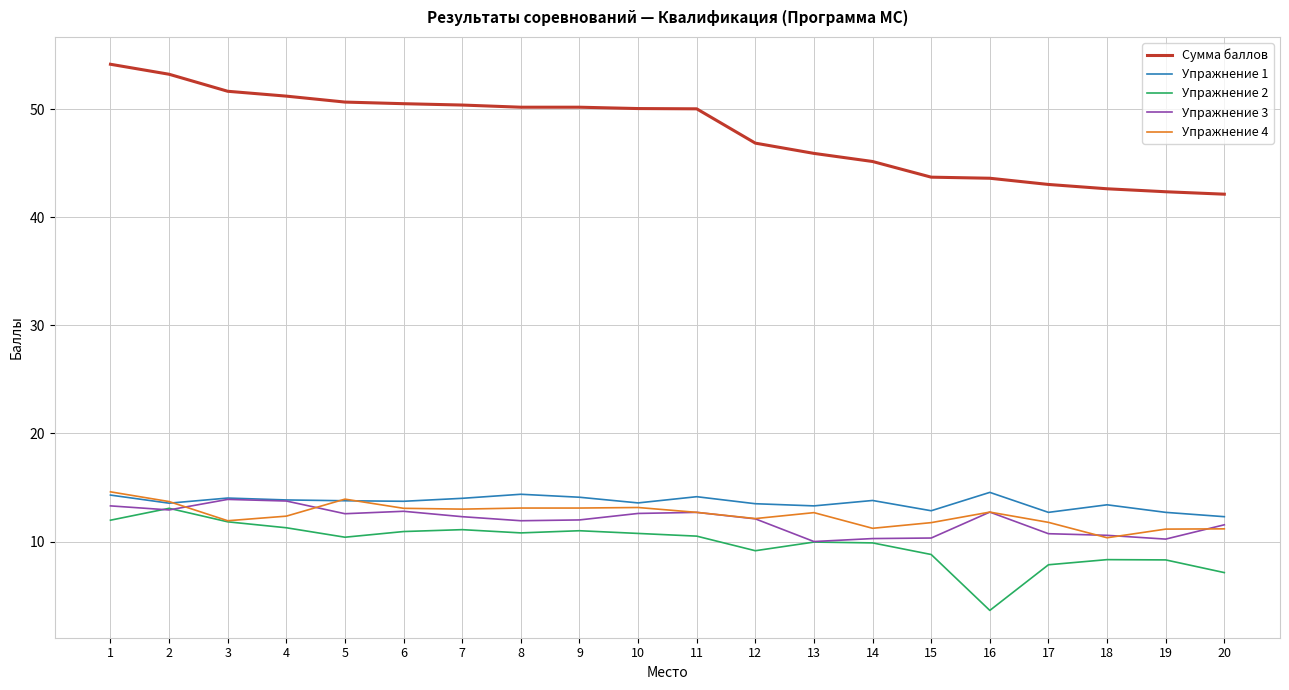

What is the total value across all series at 7?

100.8